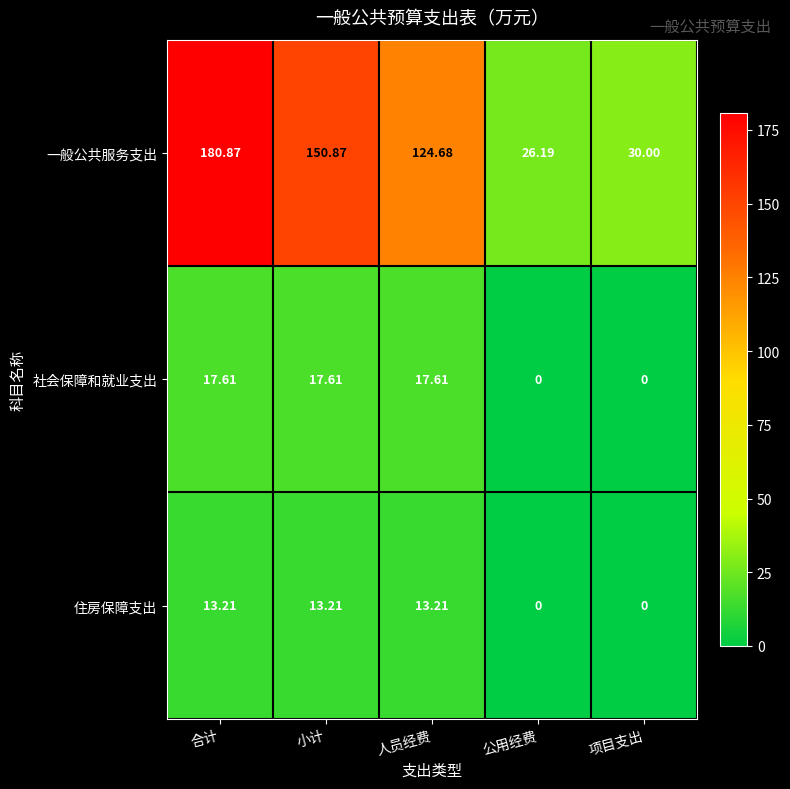

At how many categories does at least one series exceed 94?

3